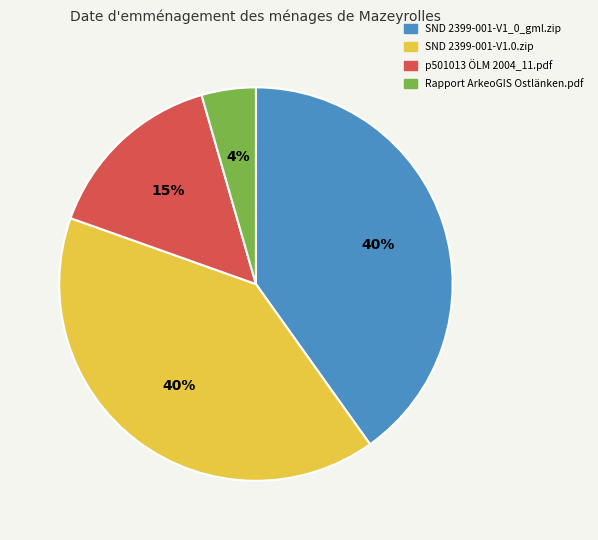

To the nearest percent, what is the difference between the SND 2399-001-V1_0_gml.zip and p501013 ÖLM 2004_11.pdf slice percentages?

25%